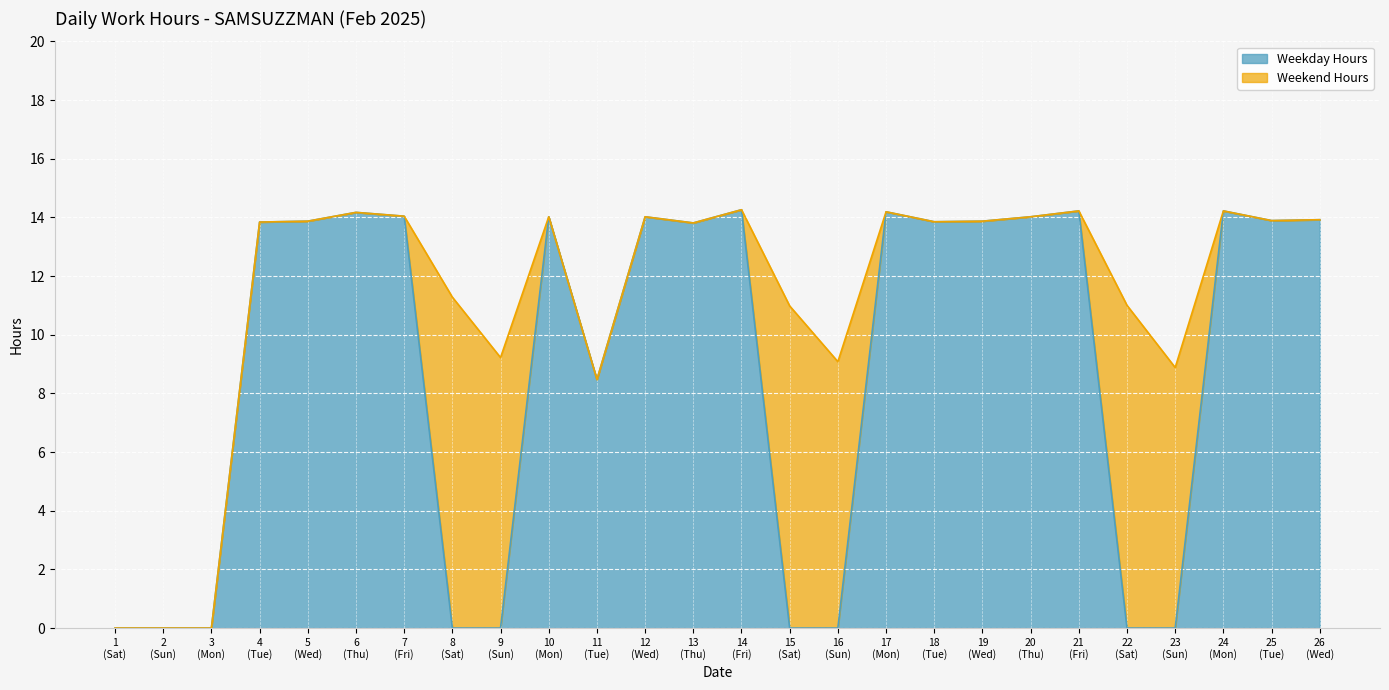

Does the chart display data point markers on the line(s)?

No